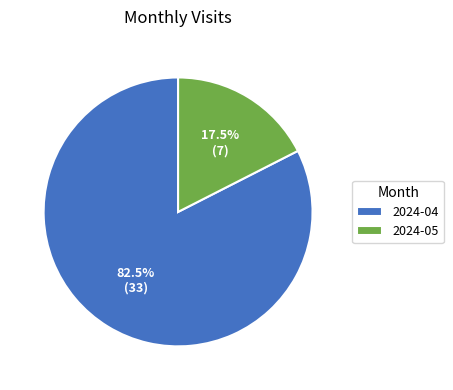

To the nearest percent, what is the difference between the largest and smallest slice percentages?

65%